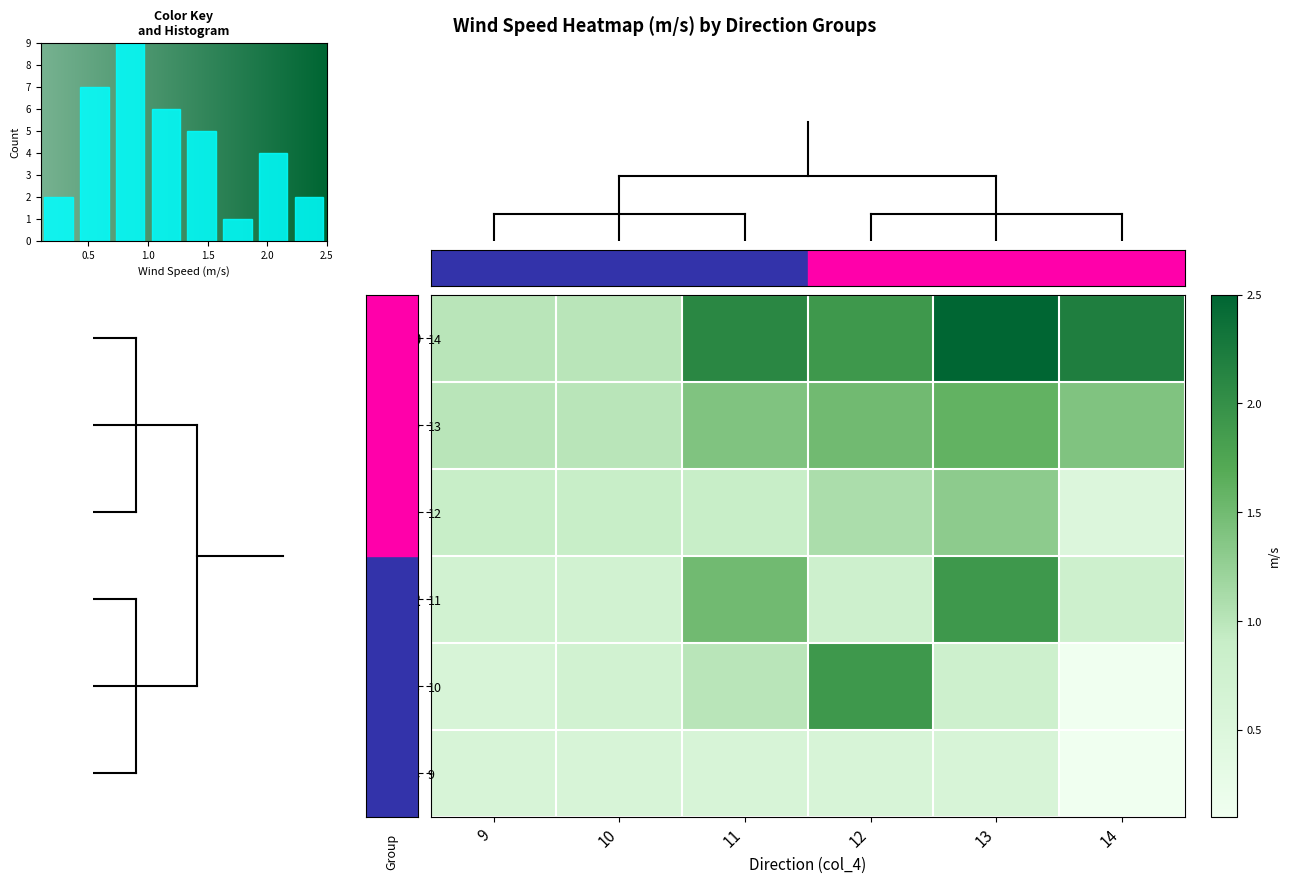

What is the difference between the maximum and second lowest values in the 13 series?

1.3